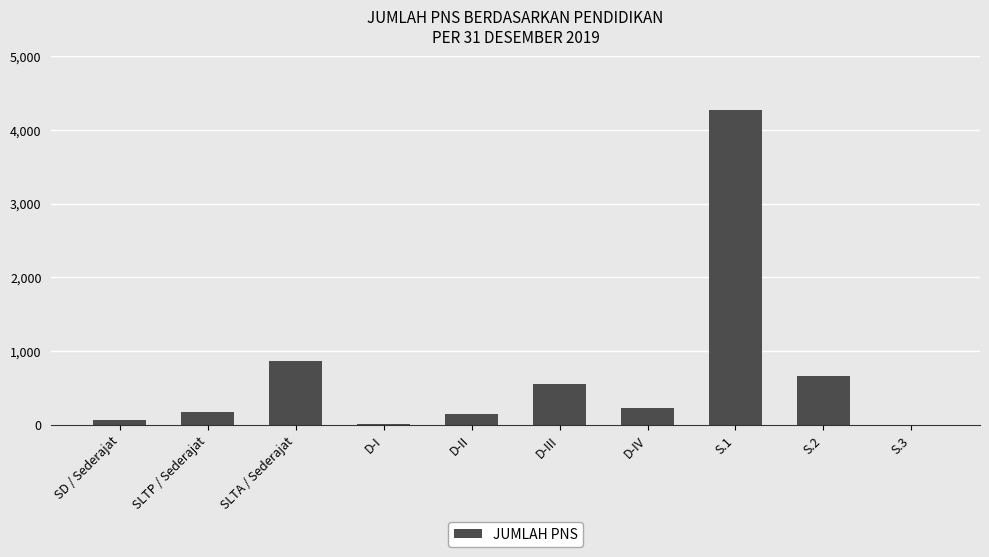

True or false: the data shows 867 at SLTA / Sederajat.

True